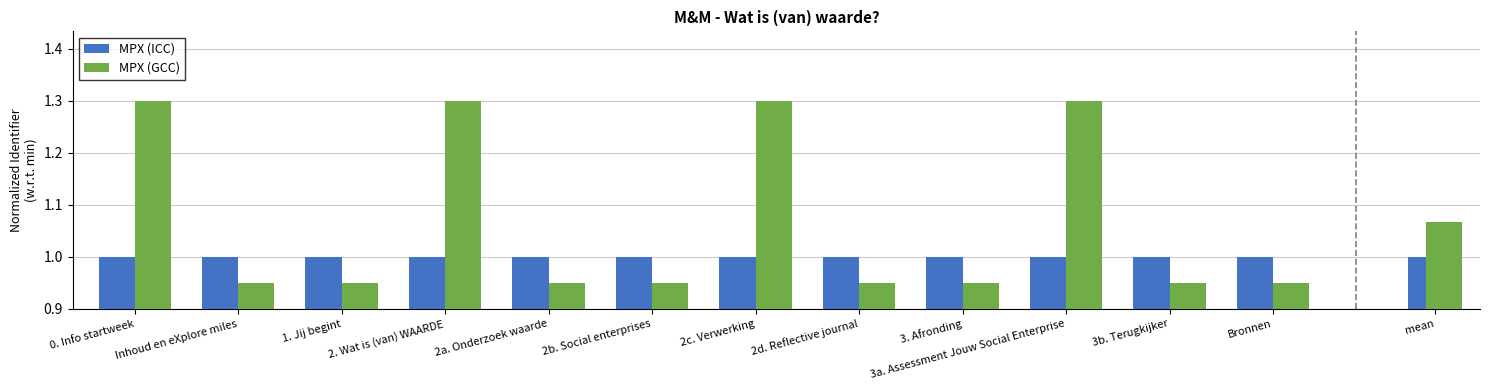

What is the label of the 7th bar from the left?

2c. Verwerking